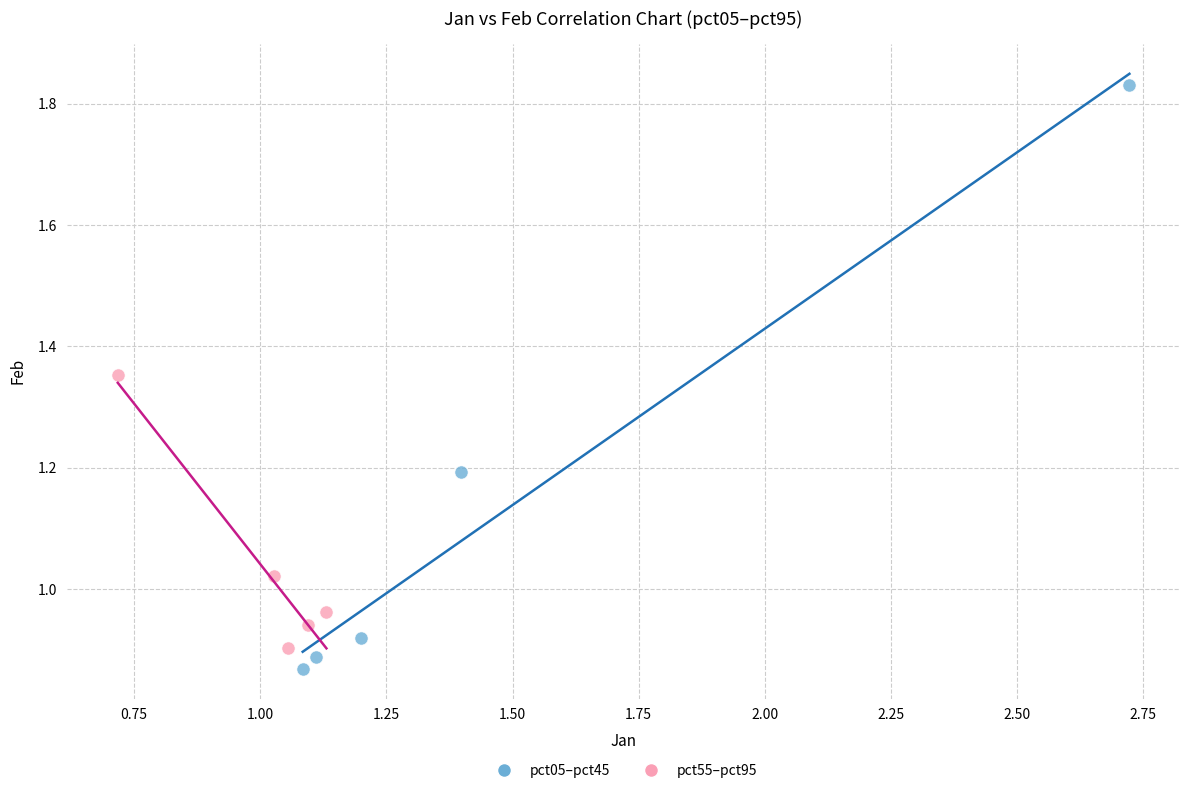

Which series contains the lowest Y value?

pct05–pct45